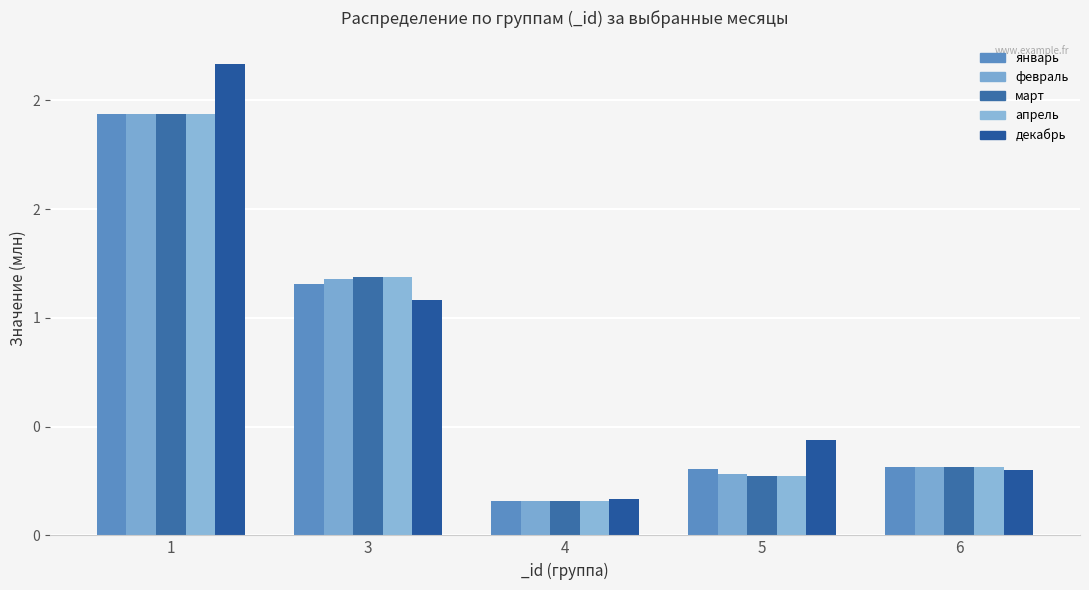

At which category is the sum across all series the highest?

1